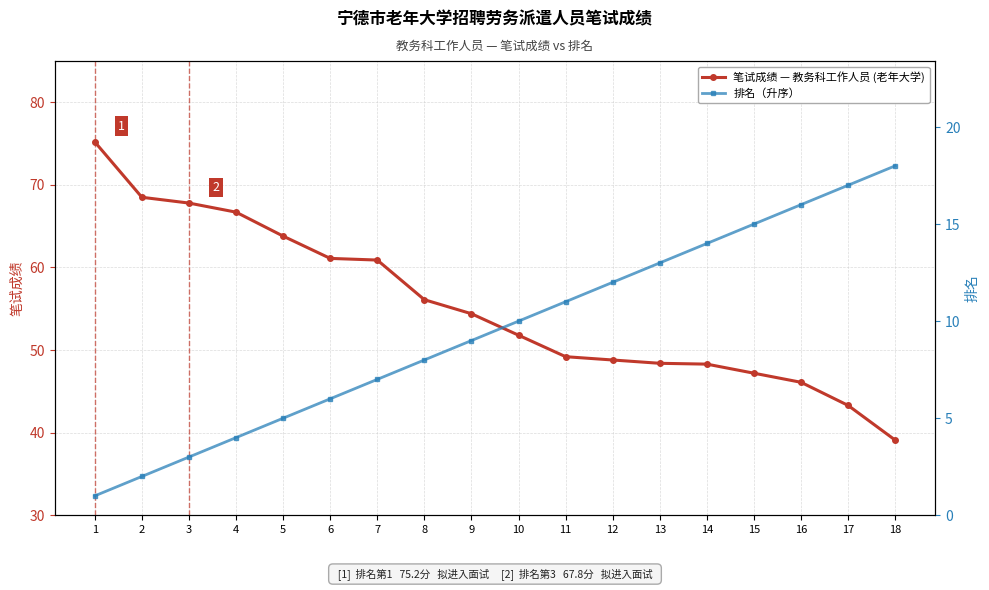

How many lines are shown in the chart?

2